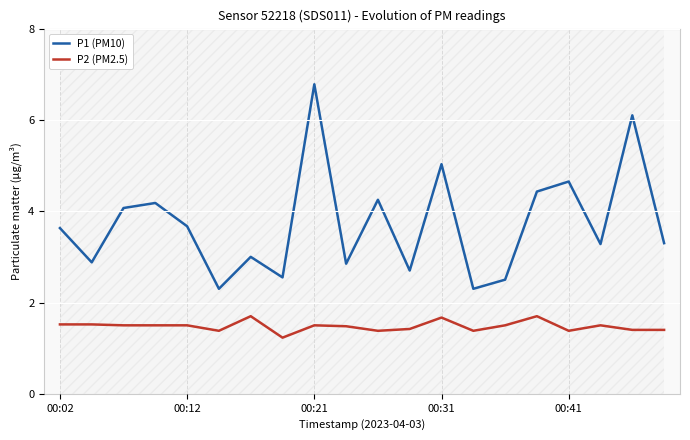

Reading left to right, list all the values displayed in this chart.

P1 (PM10): 3.6	2.9	4.1	4.2	3.7	2.3	3.0	2.5	6.8	2.9	4.2	2.7	5.0	2.3	2.5	4.4	4.7	3.3	6.1	3.3
P2 (PM2.5): 1.5	1.5	1.5	1.5	1.5	1.4	1.7	1.2	1.5	1.5	1.4	1.4	1.7	1.4	1.5	1.7	1.4	1.5	1.4	1.4